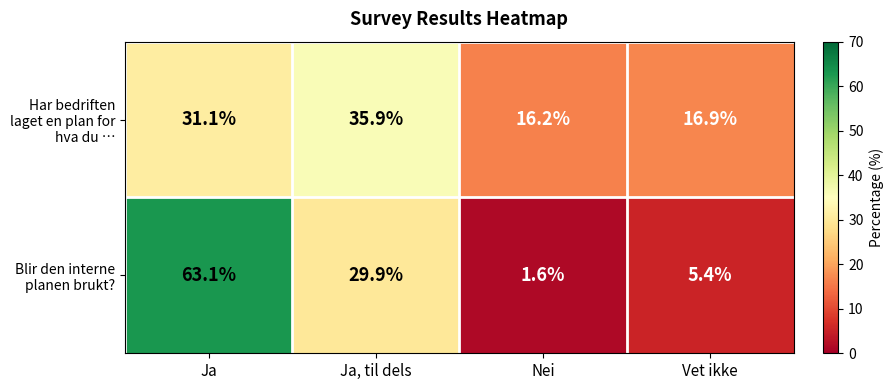

Reading left to right, extract all data points from this chart.

Har bedriften laget en plan for hva du …: Ja=31.1	Ja, til dels=35.9	Nei=16.2	Vet ikke=16.9
Blir den interne planen brukt?: Ja=63.1	Ja, til dels=29.9	Nei=1.6	Vet ikke=5.4